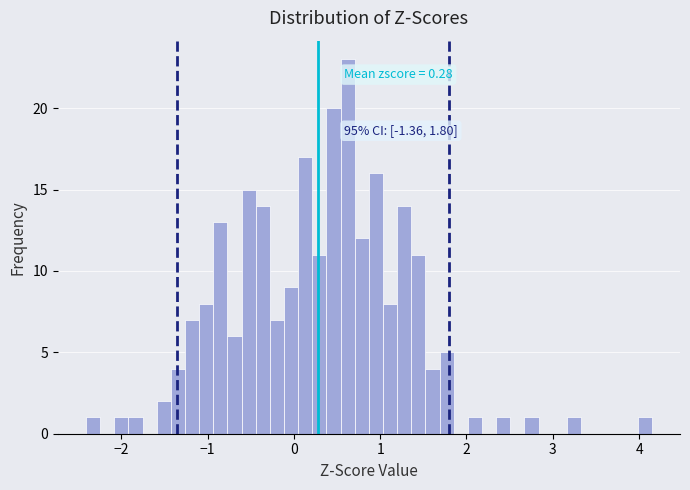

Read against the x-axis, roughly where is the centre of the tallest bar?

0.6